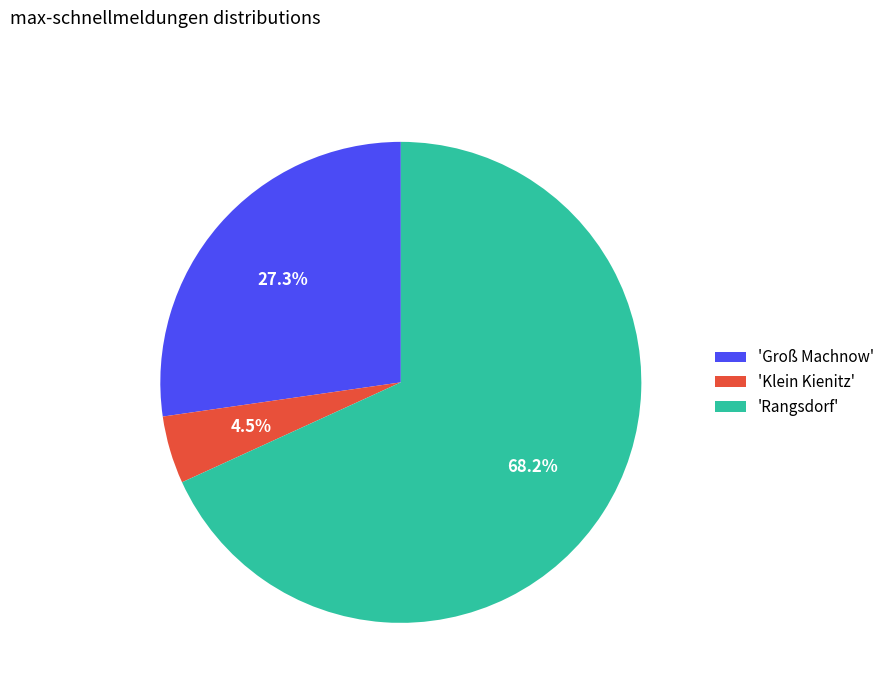

To the nearest percent, what is the average slice percentage?

33%